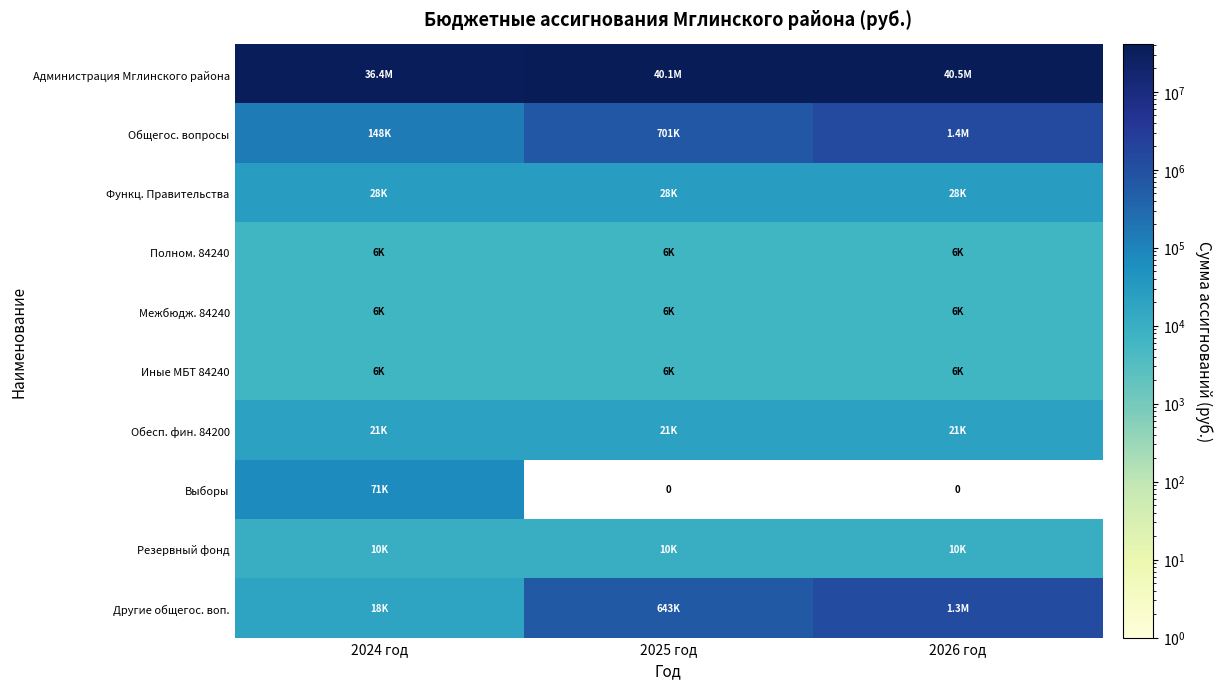

Is it true that Выборы equals -40557.3 at 2026 год?

False